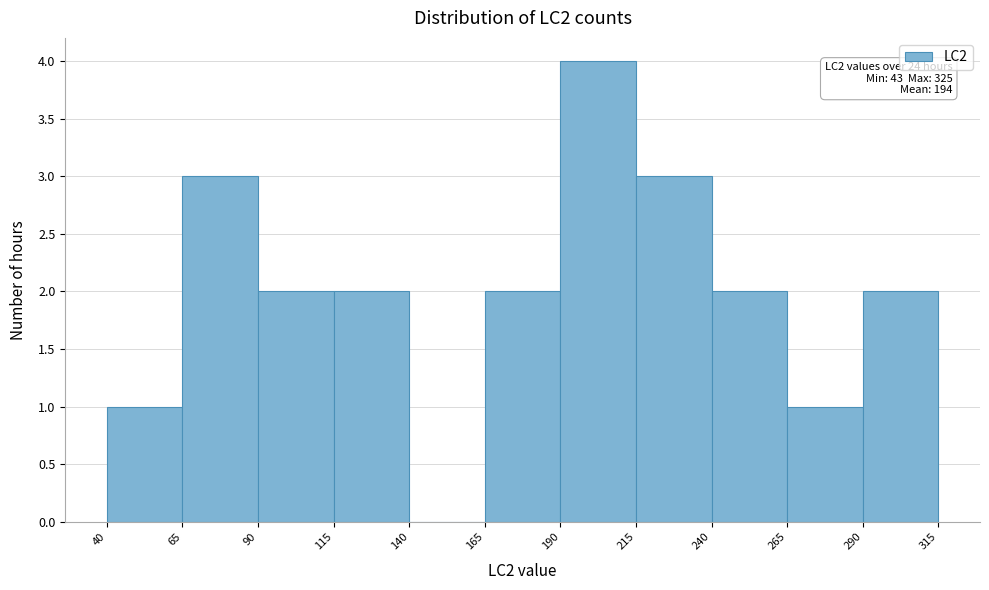

Which range on the x-axis has the tallest bar?

190 to 215